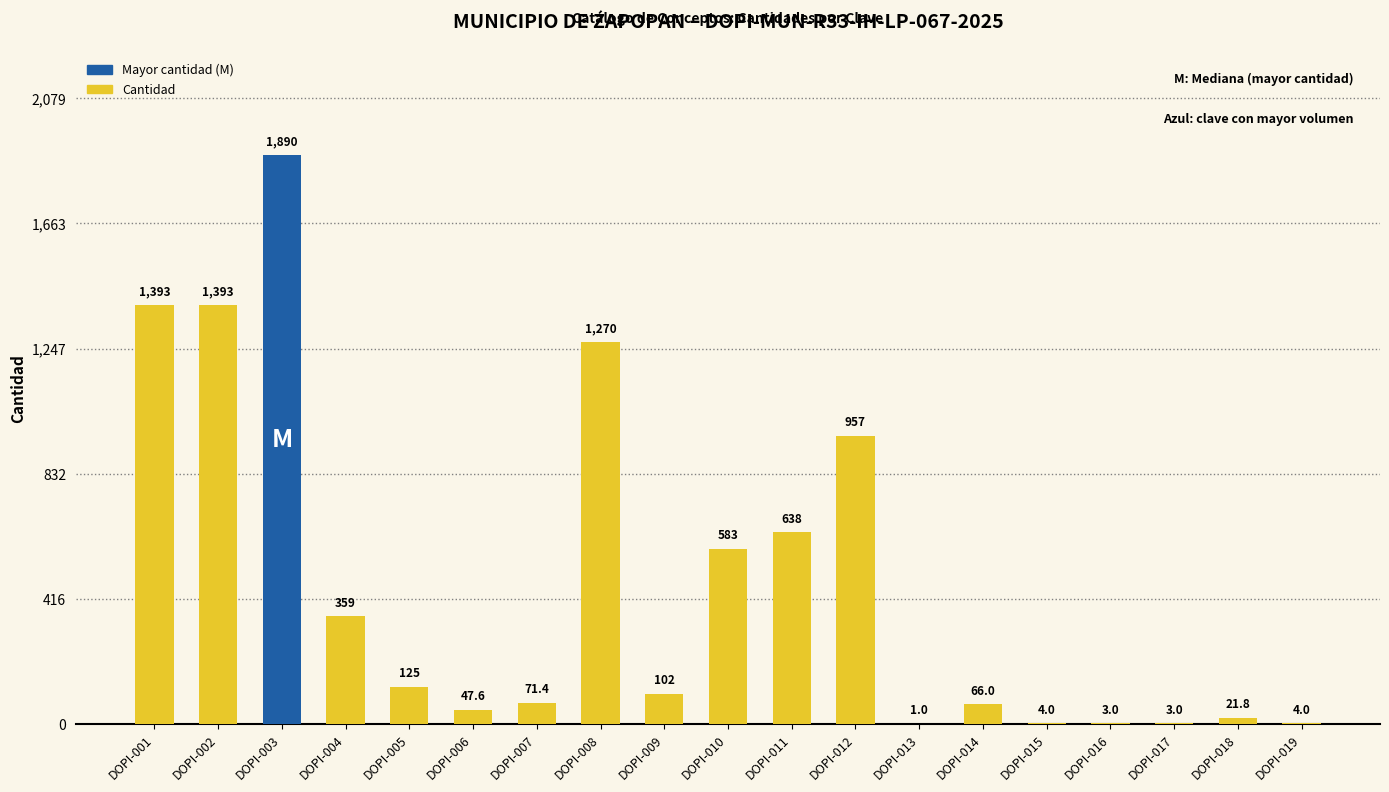

Between DOPI-018 and DOPI-013, which is larger?

DOPI-018